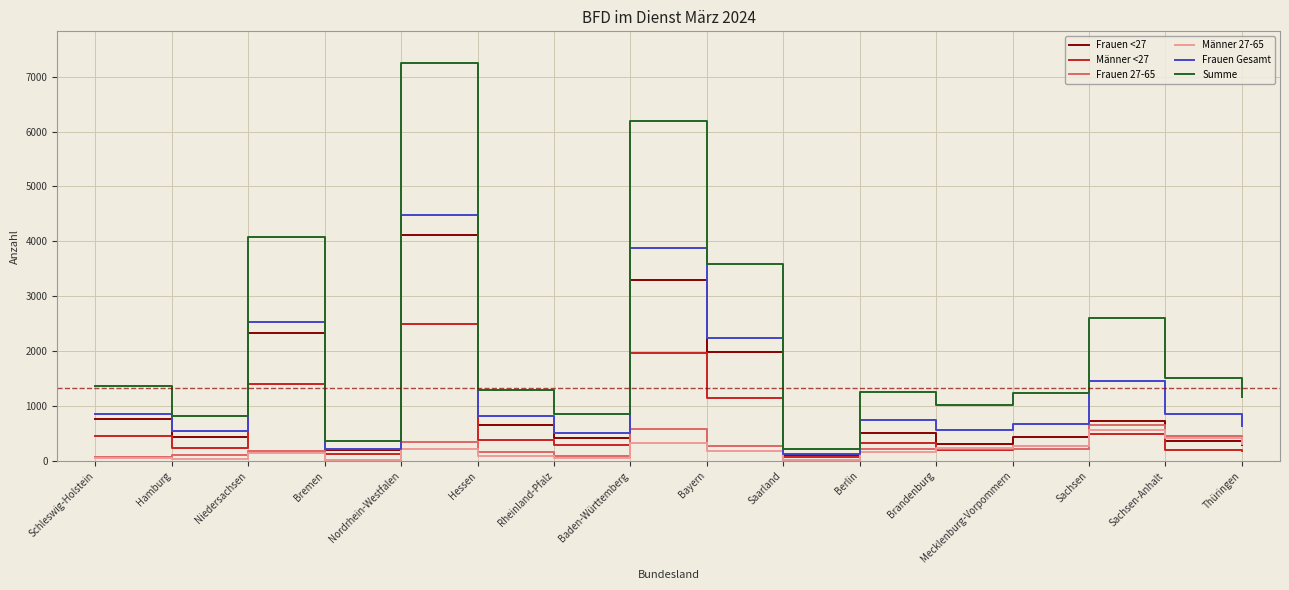

What is the minimum value shown in the chart?

13